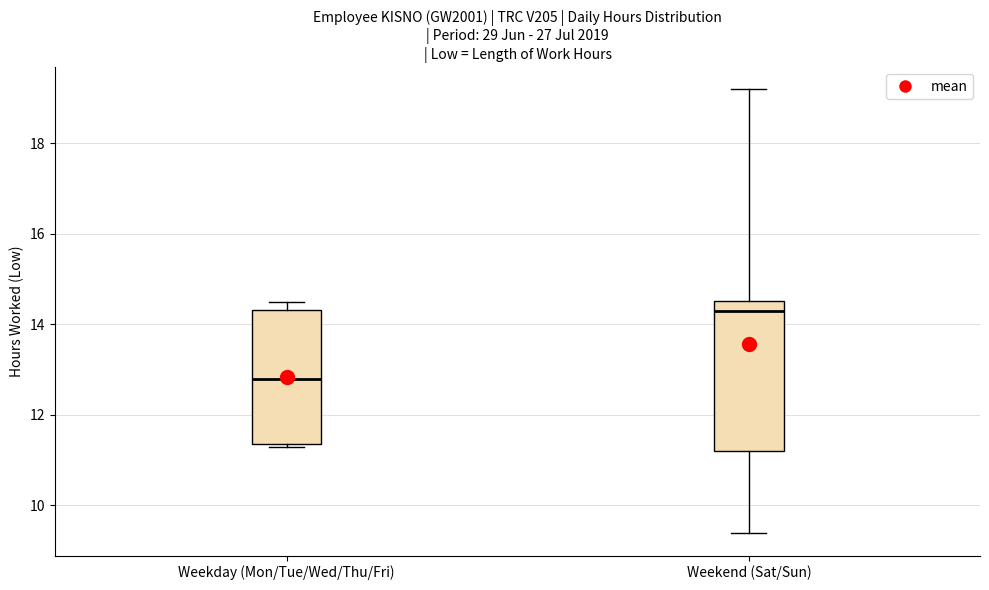

Reading left to right, transcribe this box plot: for each box, give where its median line is, the range the box spans, and where its two whiskers end, as read against the y-axis. The values are not printed on the chart, so give them approximately, as read against the axis.

Weekday (Mon/Tue/Wed/Thu/Fri): median 12.8, box 11.4 to 14.4, whiskers 11.2 to 14.6
Weekend (Sat/Sun): median 14.4, box 11.2 to 14.6, whiskers 9.4 to 19.2